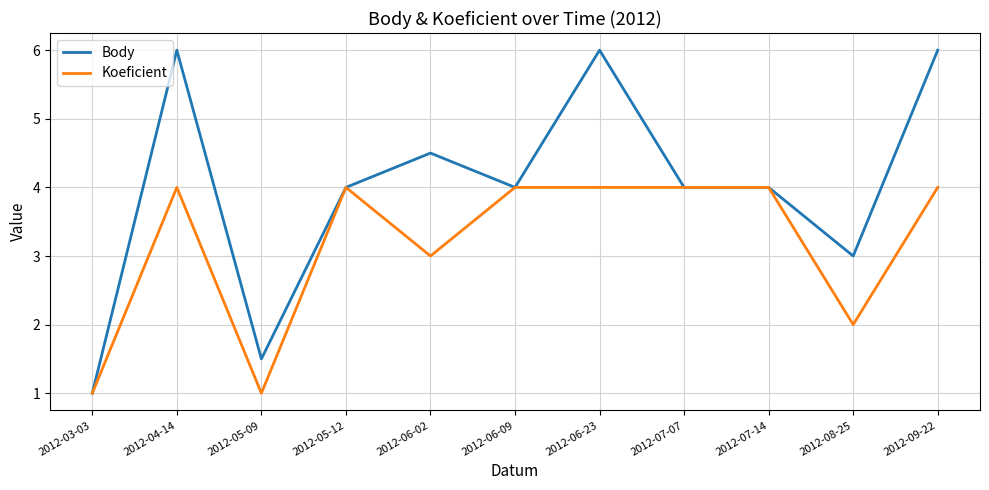

List the series in order of their overall mean, lowest first.

Koeficient, Body